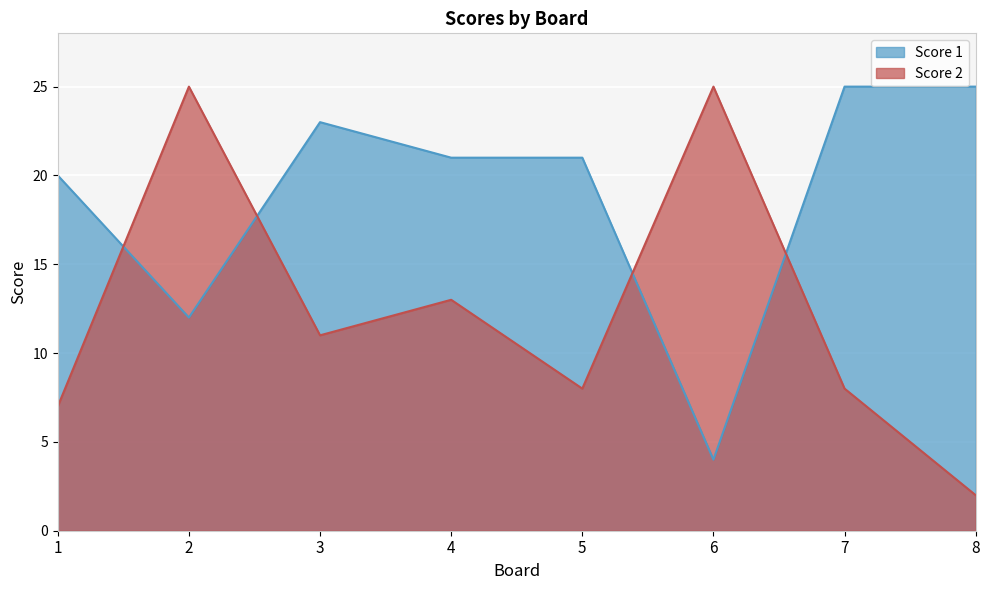

Between 1 and 7, which series saw the biggest shift?

Score 1